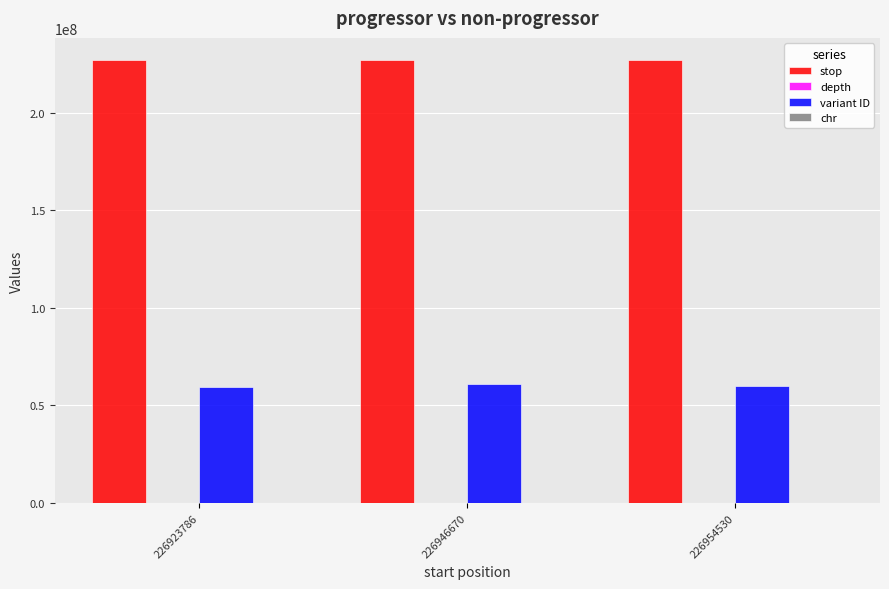

What is the greatest value displayed?

226954531